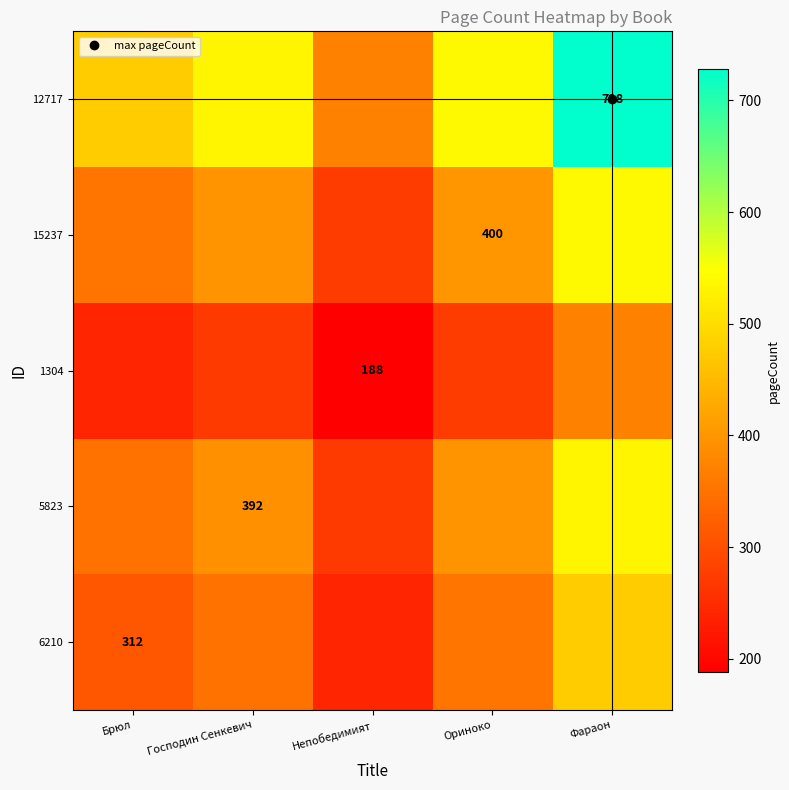

At which category is the sum across all series the highest?

Фараон